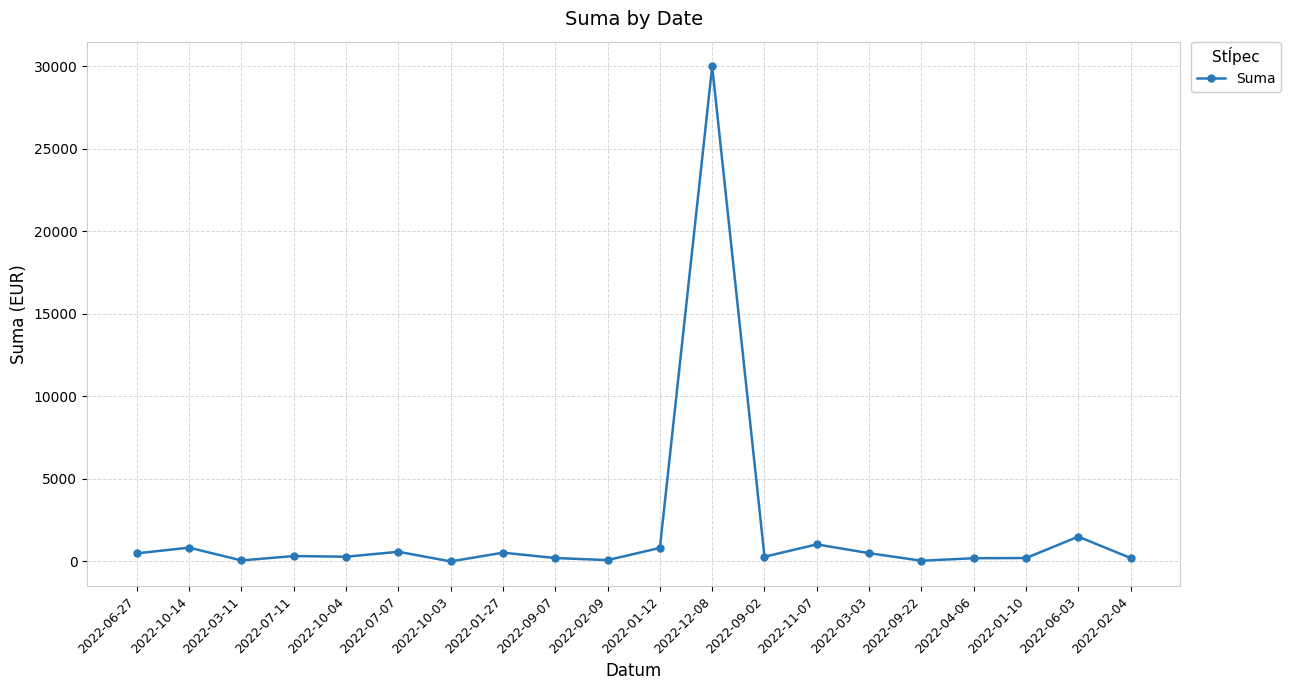

What is the maximum value shown in the chart?

29994.0